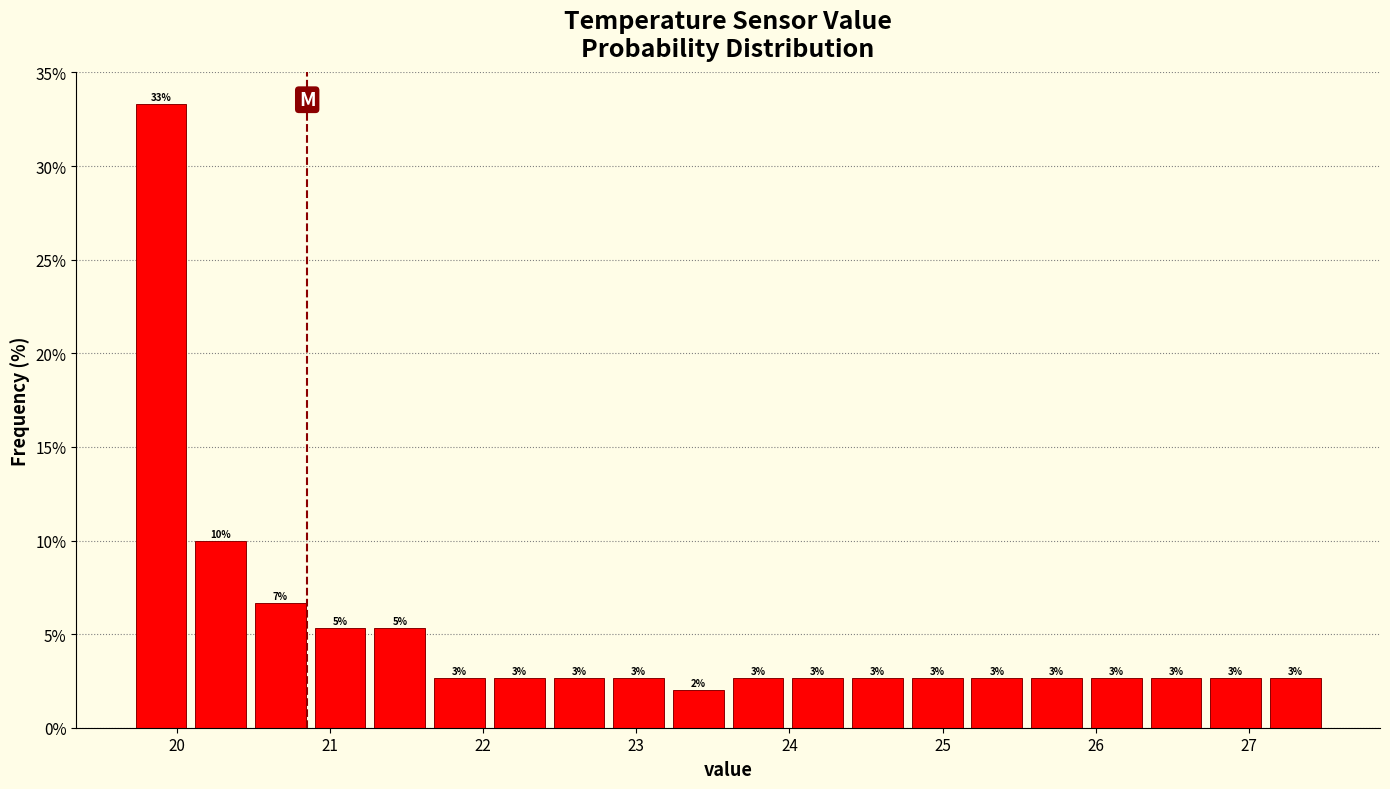

Read against the x-axis, roughly where is the centre of the tallest bar?

19.9